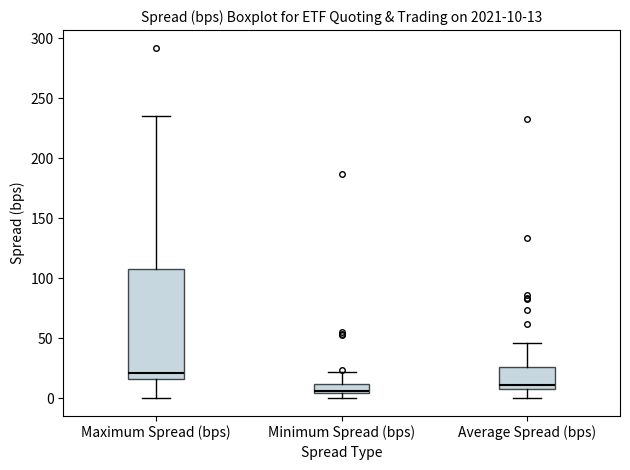

Comparing the boxes themselves (not the whiskers), which one is the tallest?

Maximum Spread (bps)